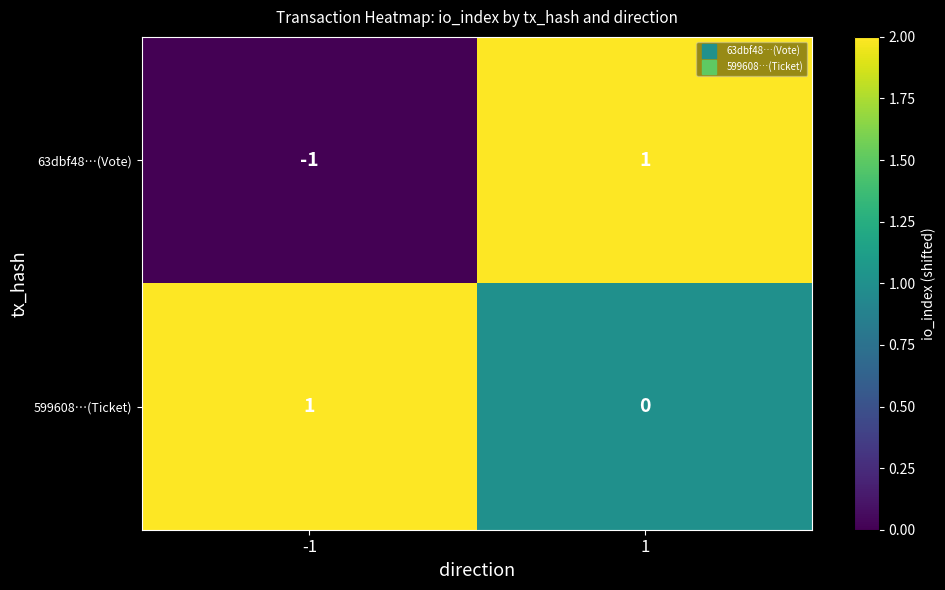

Between -1 and 1, which series saw the biggest shift?

63dbf48…(Vote)